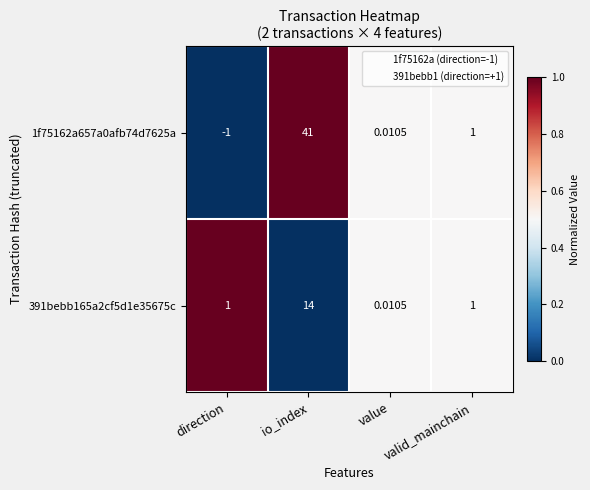

At which label does 1f75162a657a0afb74d7625a first exceed 1?

io_index